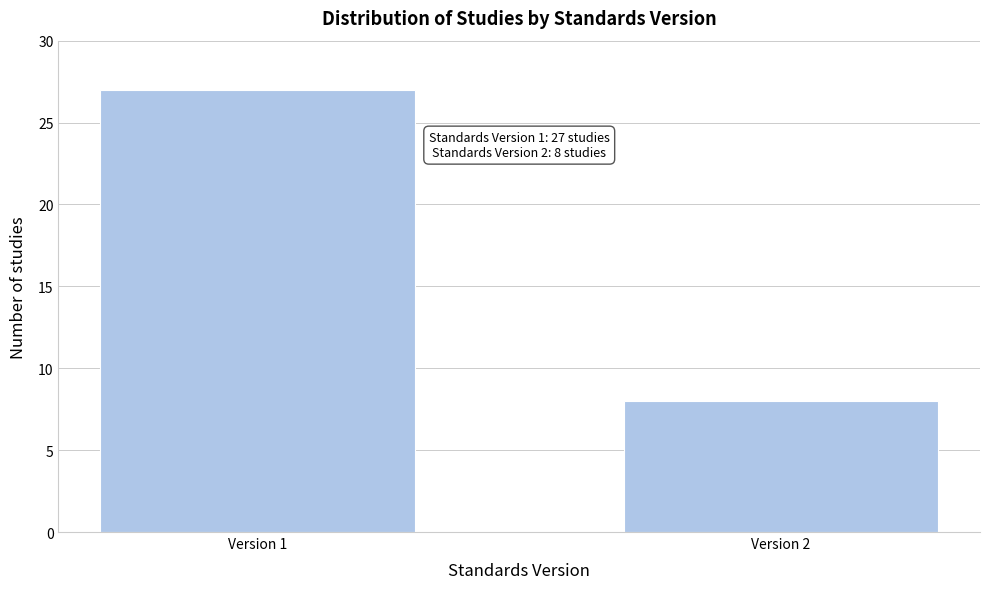

Reading left to right, list all the values displayed in this chart.

27	8